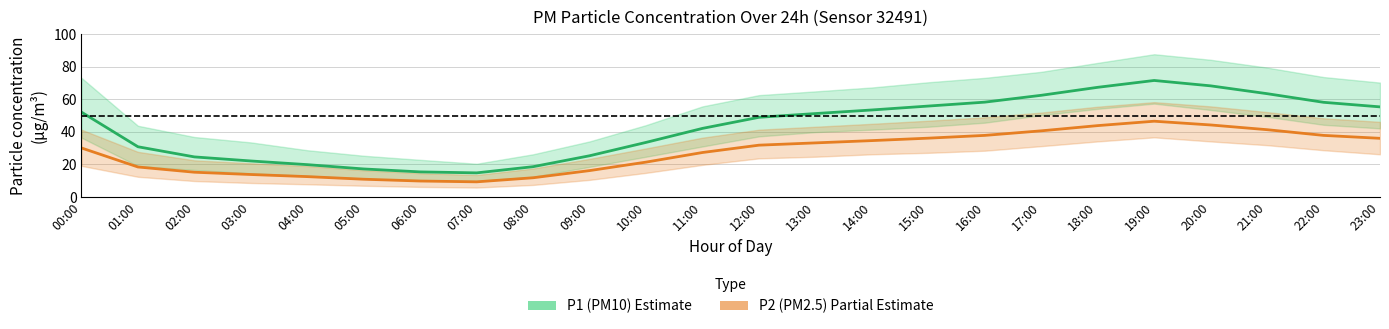

At which label does P2 (PM2.5) first exceed 31?

12:00